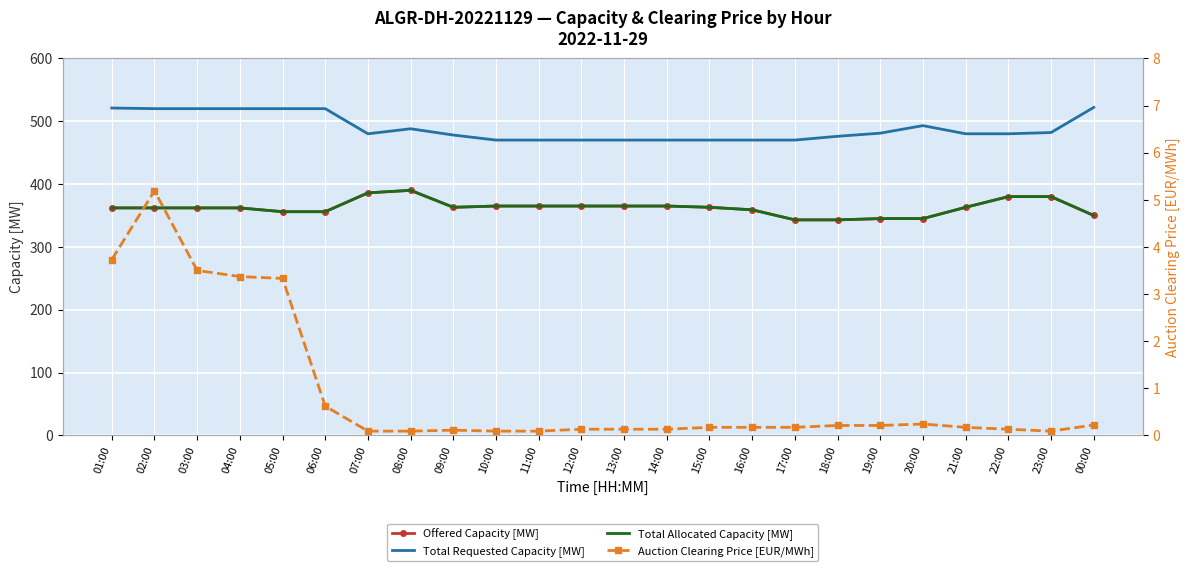

Where is Auction Clearing Price [EUR/MWh] nearest to the value 2?

05:00